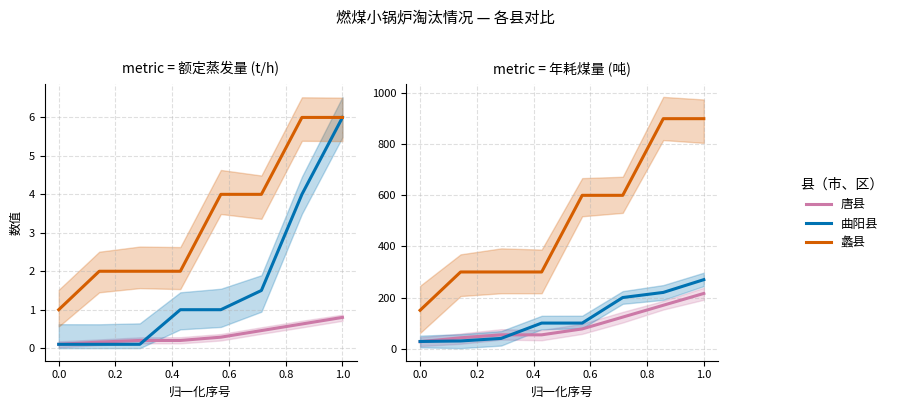

True or false: 蠡县 and 曲阳县 intersect in this chart.

False